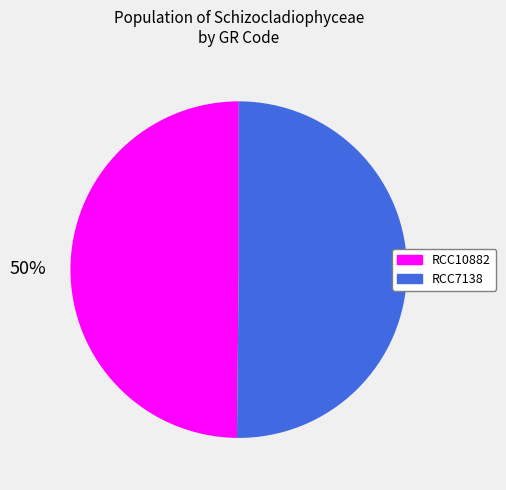

What is the ratio of the value at RCC7138 to the value at RCC10882?

1.0